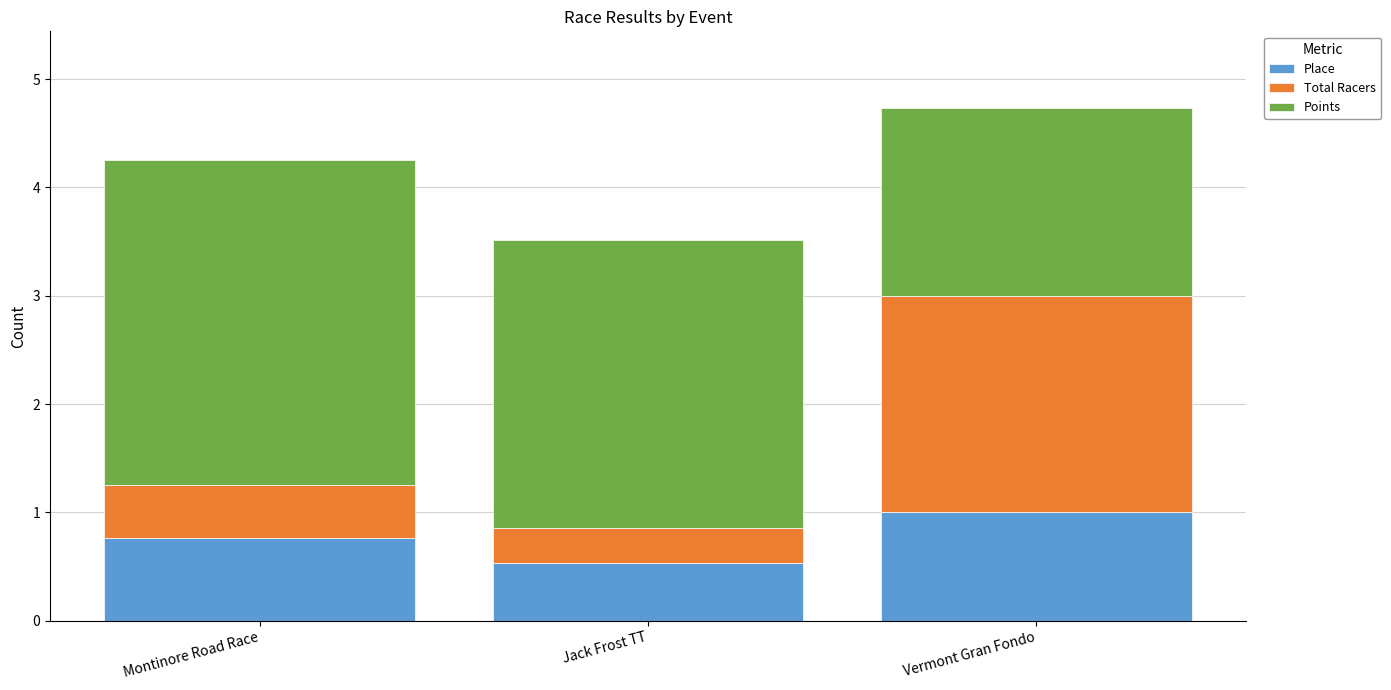

What is the maximum value for Place?

1.0